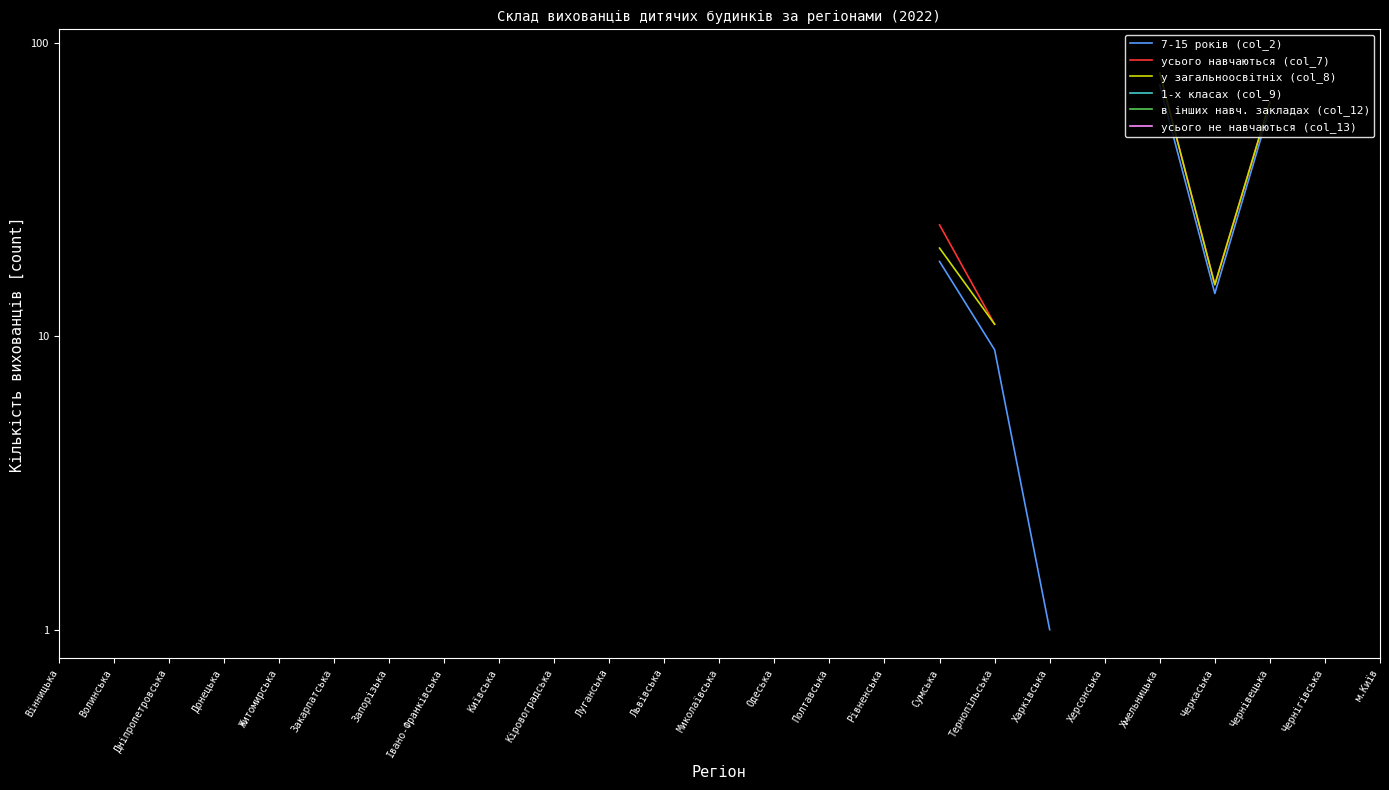

Does the chart have visible grid lines?

No